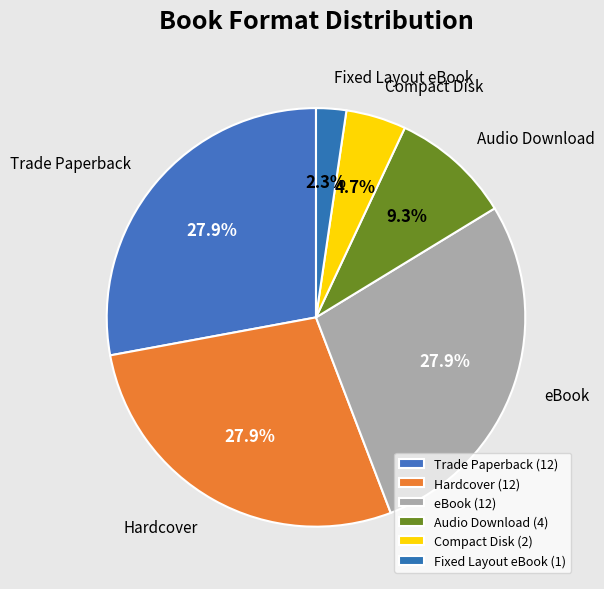

Is there a majority slice in this chart?

No